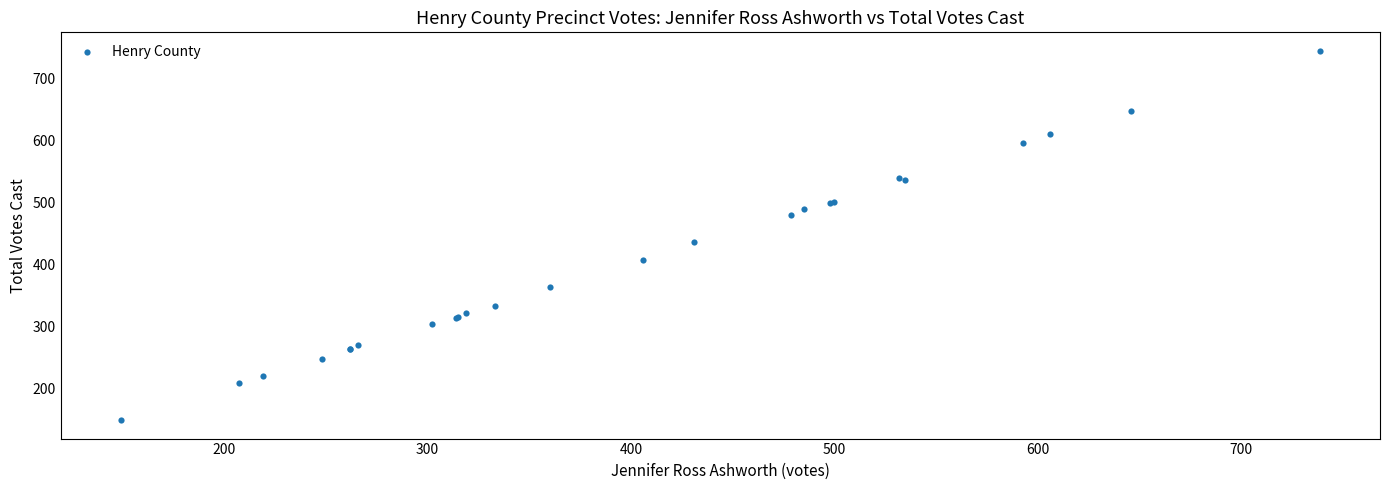

What Y value in the scatter plot is closest to 447?

436